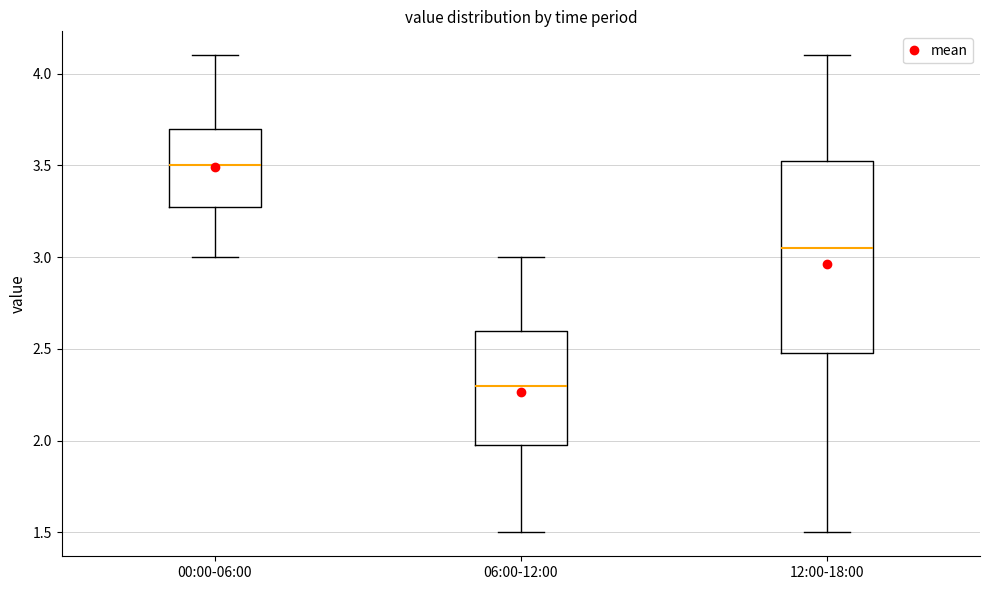

Which box's median line is the highest?

00:00-06:00